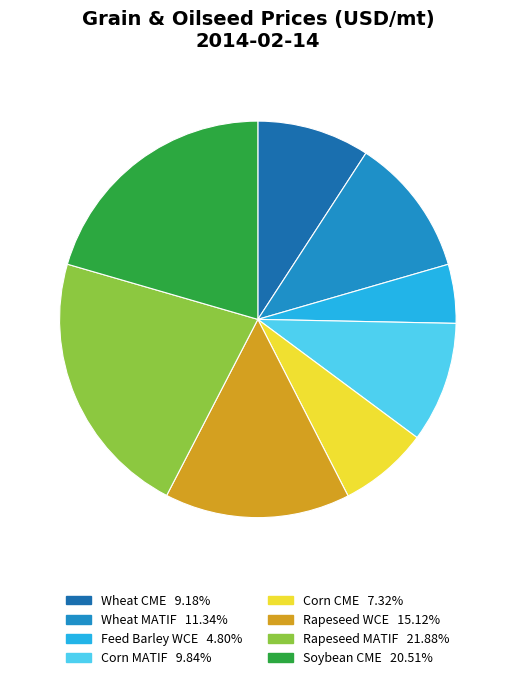

Is the sum of Wheat MATIF and Corn CME greater than half?

No